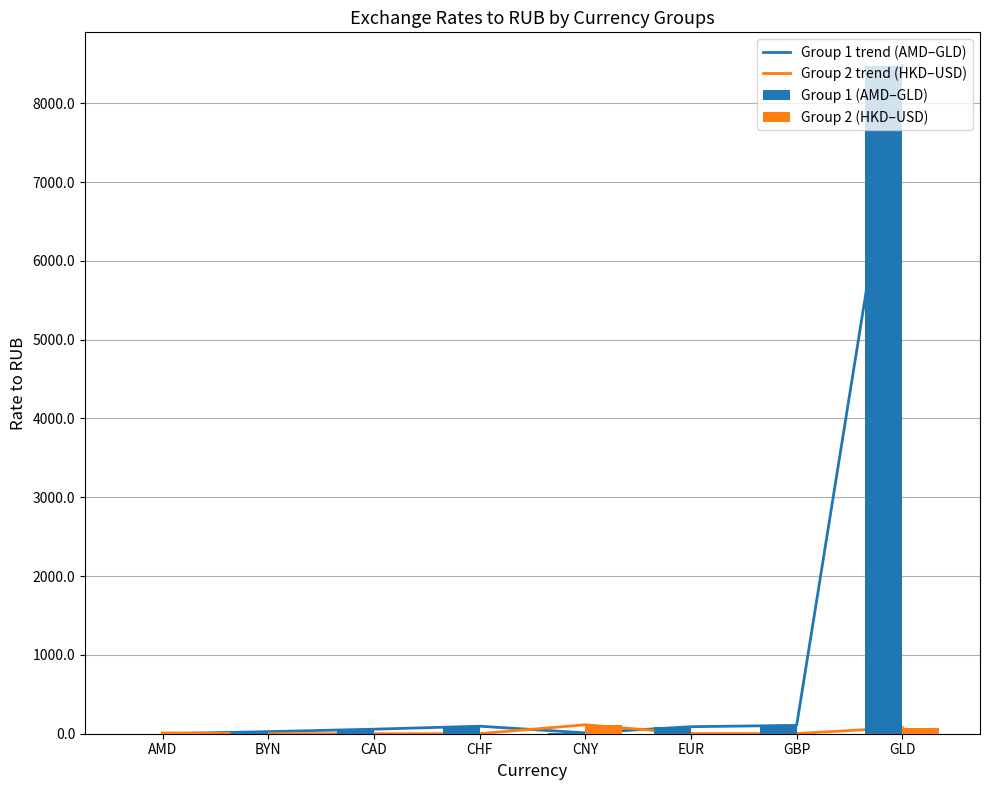

Where is Group 1 (AMD–GLD) nearest to the value 4238?

GBP